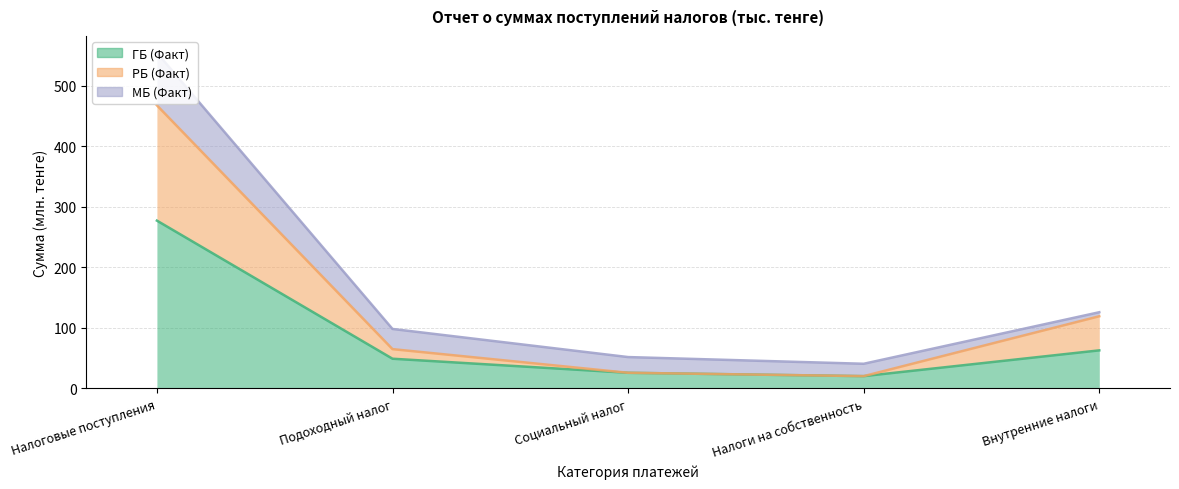

What is the label of the 5th point from the right?

Налоговые поступления